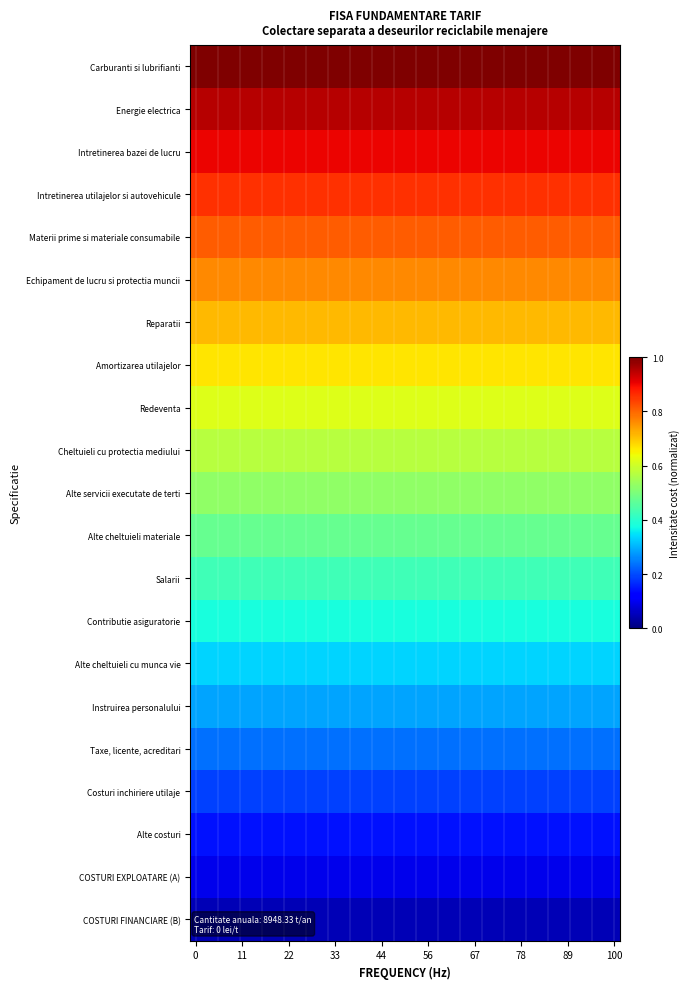

Which series has the largest total across all categories?

Carburanti si lubrifianti